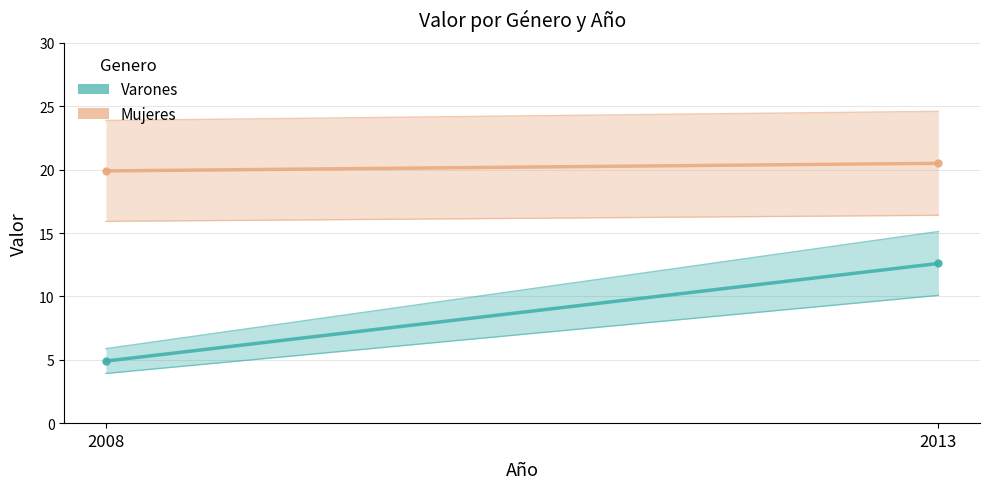

How many data points in Varones are above 12?

1